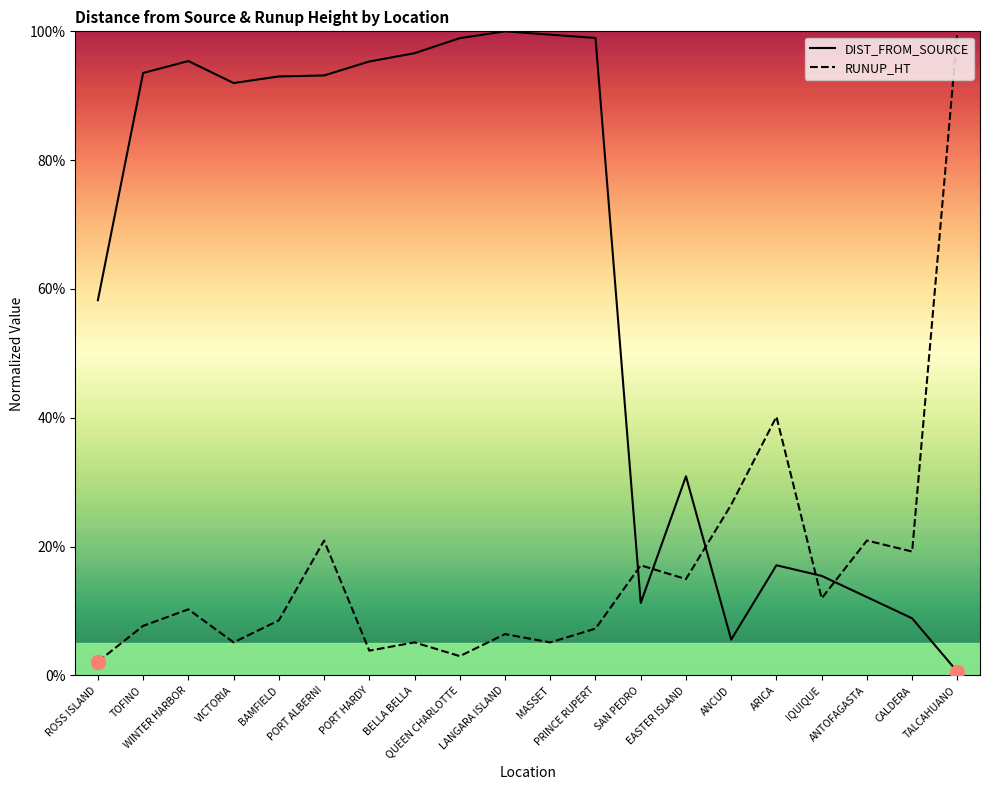

True or false: DIST_FROM_SOURCE has a value of 0.6 at ROSS ISLAND.

True